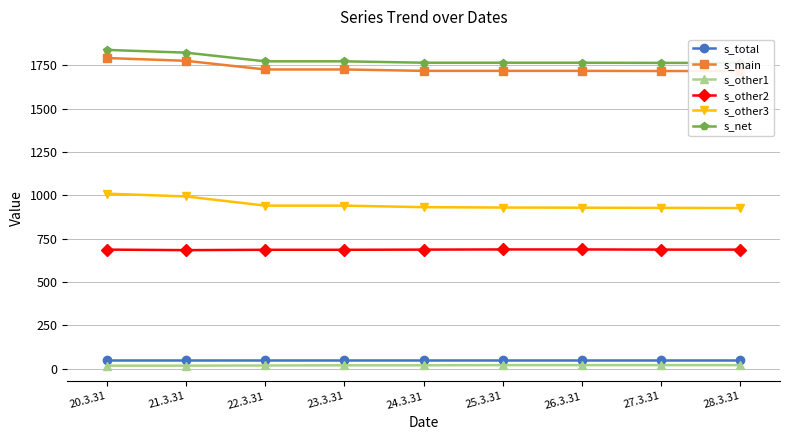

True or false: s_other1 has a value of 26 at 22.3.31.

False